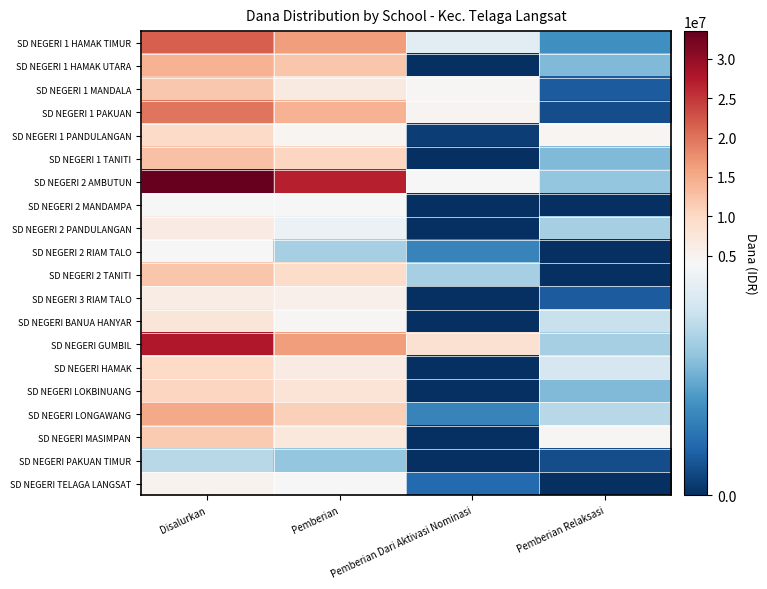

Which label corresponds to the smallest value in the chart?

Pemberian Dari Aktivasi Nominasi